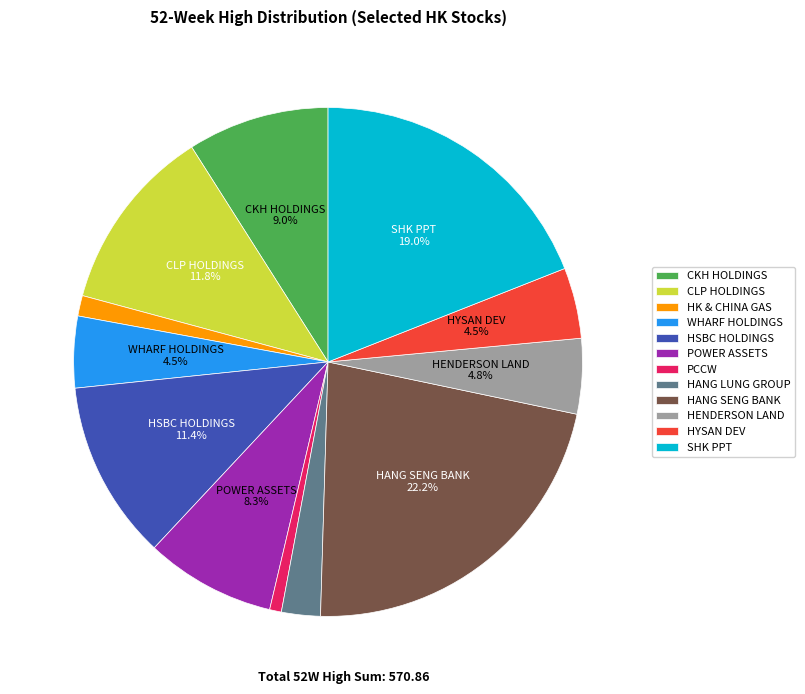

What portion of the pie excludes HENDERSON LAND?

95.2%